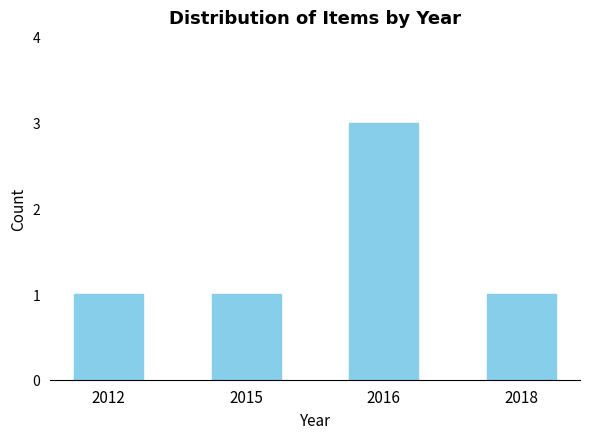

What is the sum of the values at 2016 and 2018?

4